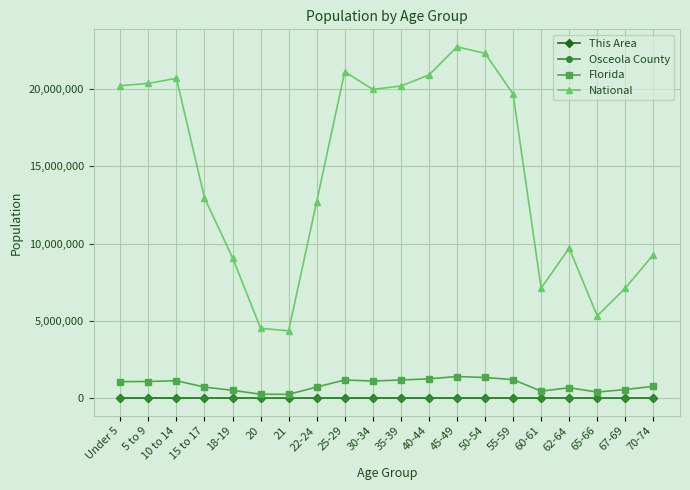

True or false: Osceola County and National cross at least once.

False